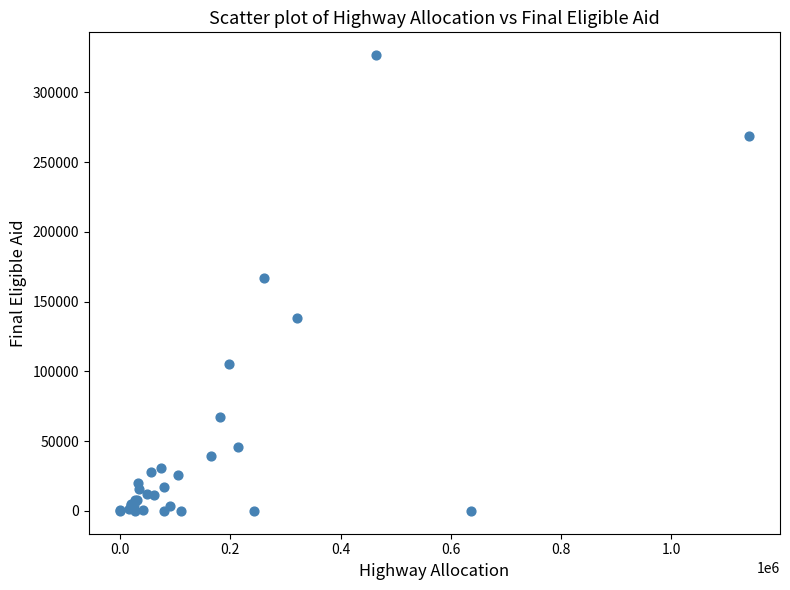

What Y value in the scatter plot is closest to 163357?

166979.5